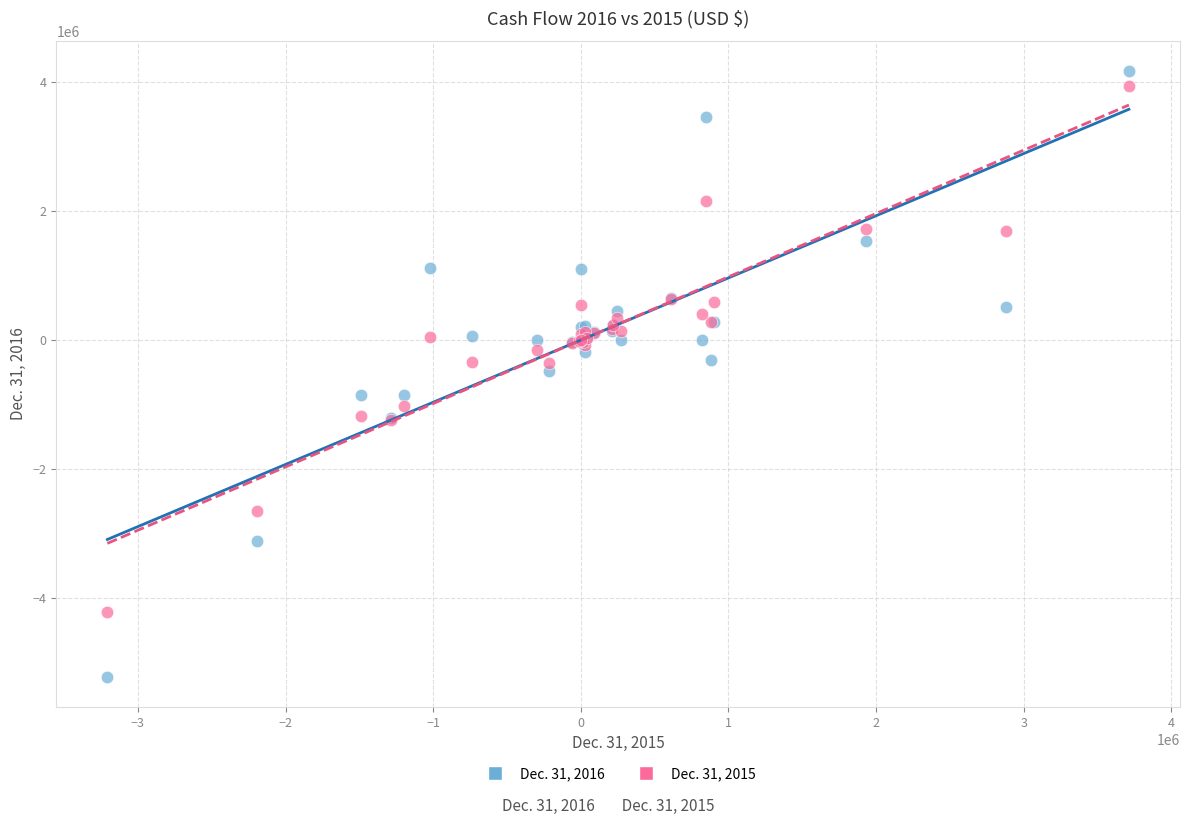

What are all the series names shown in the legend?

Dec. 31, 2016, Dec. 31, 2015